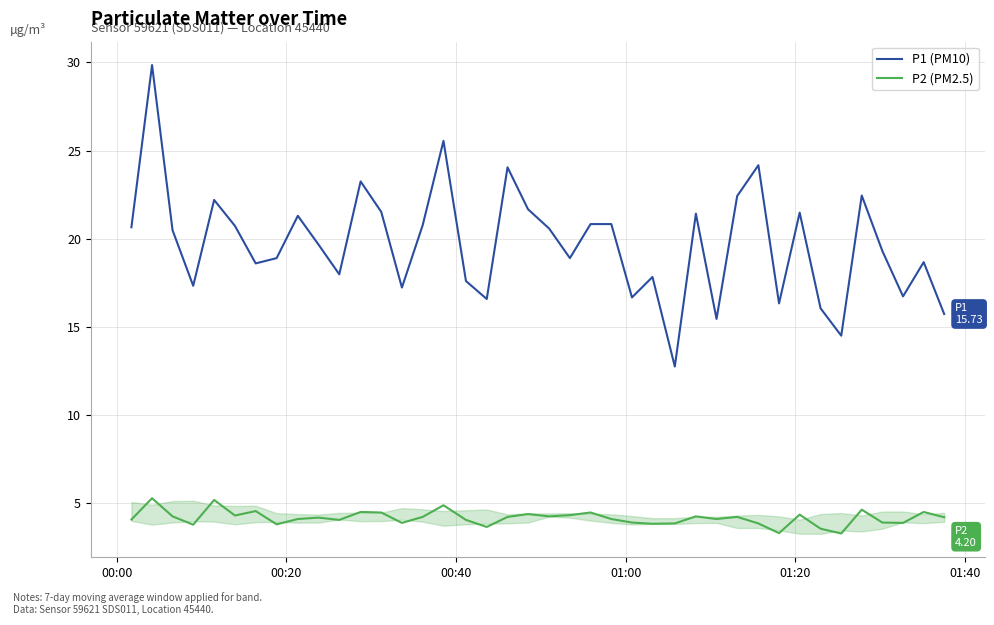

List the series in order of their peak value, highest first.

P1 (PM10), P2 (PM2.5)